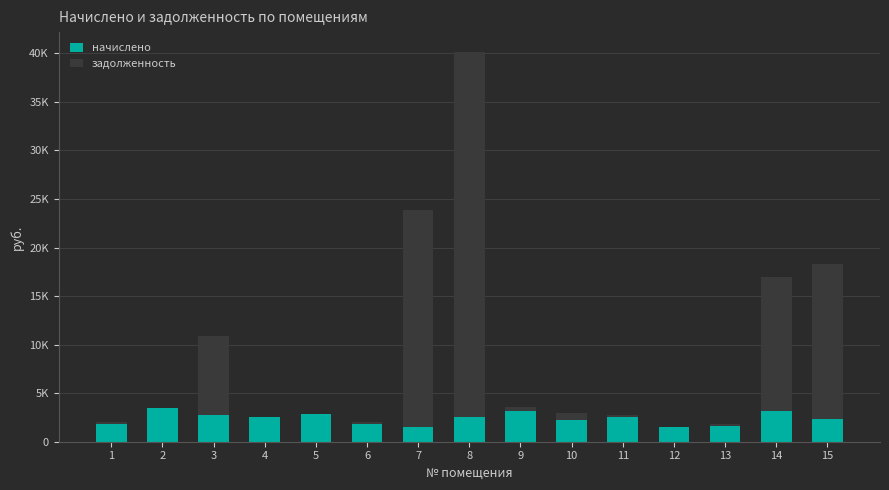

What is the total value across all series at 7?

23901.9